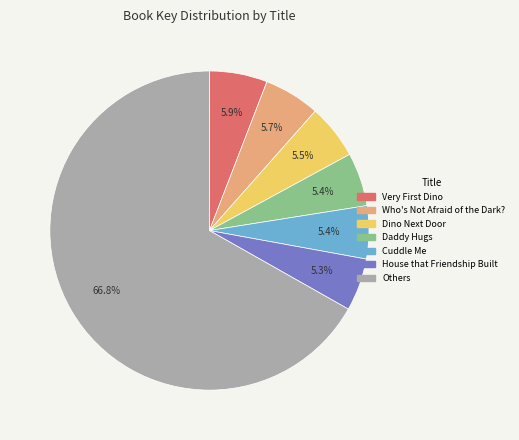

Does any single category account for the majority?

Yes